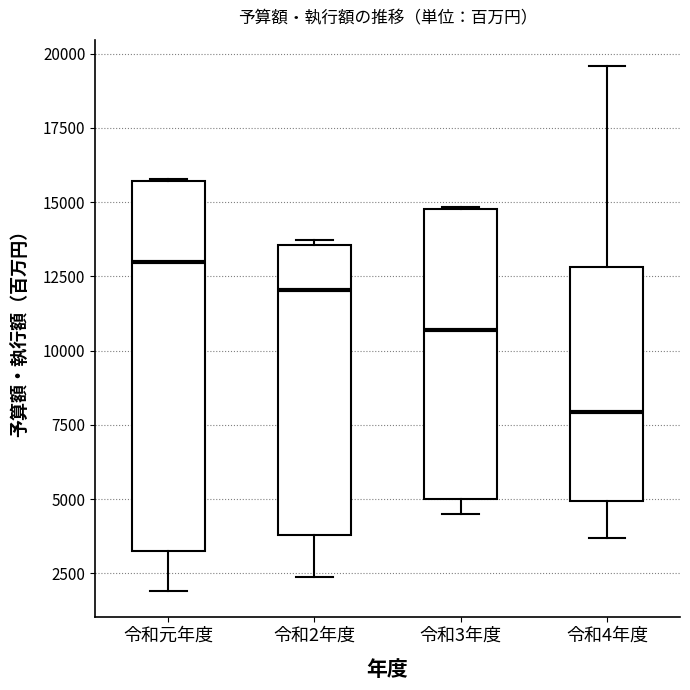

Where does the median line of the box for 令和元年度 sit on the y-axis? The values are not printed on the chart, so give them approximately, as read against the axis.

13000